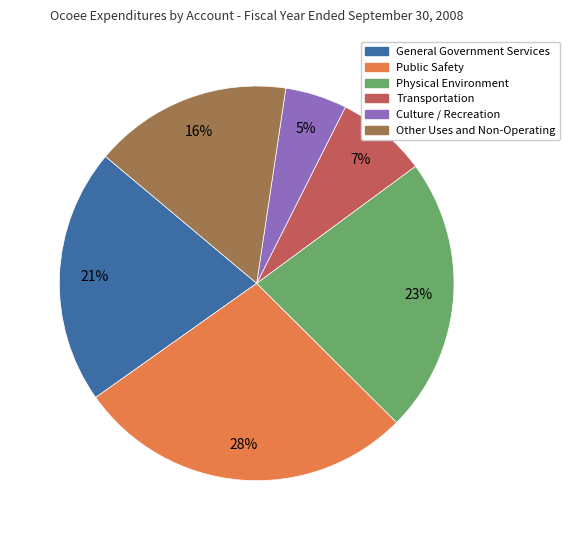

What is the smallest slice in the pie chart?

Culture / Recreation